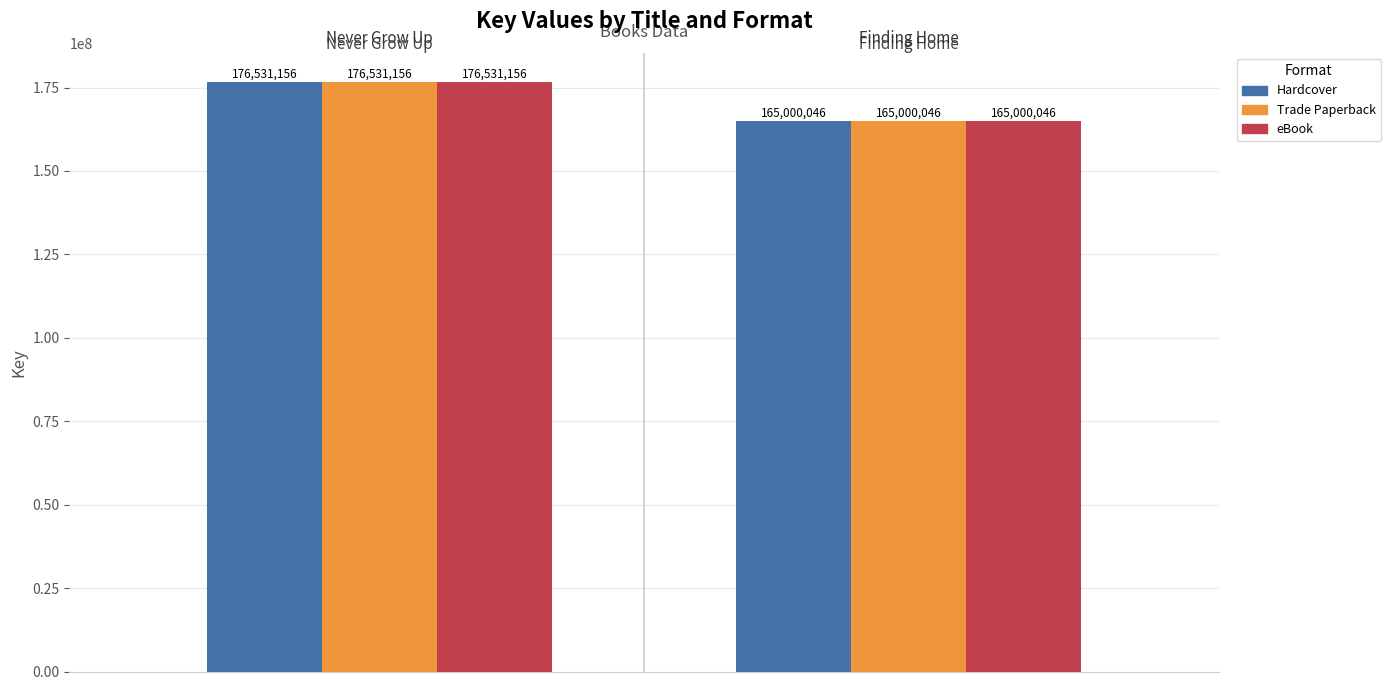

What is the average value of the Hardcover series?

170765601